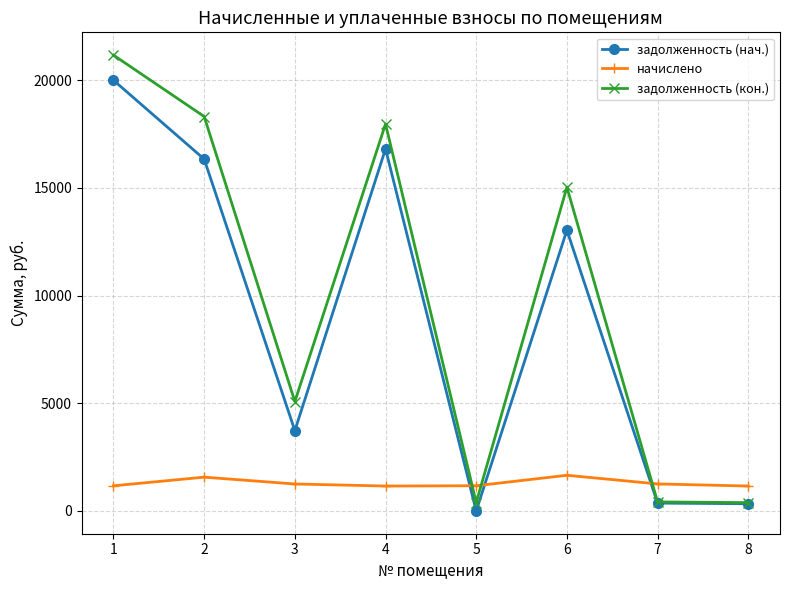

The value of задолженность (кон.) at 6 is 24592.8. True or false?

False